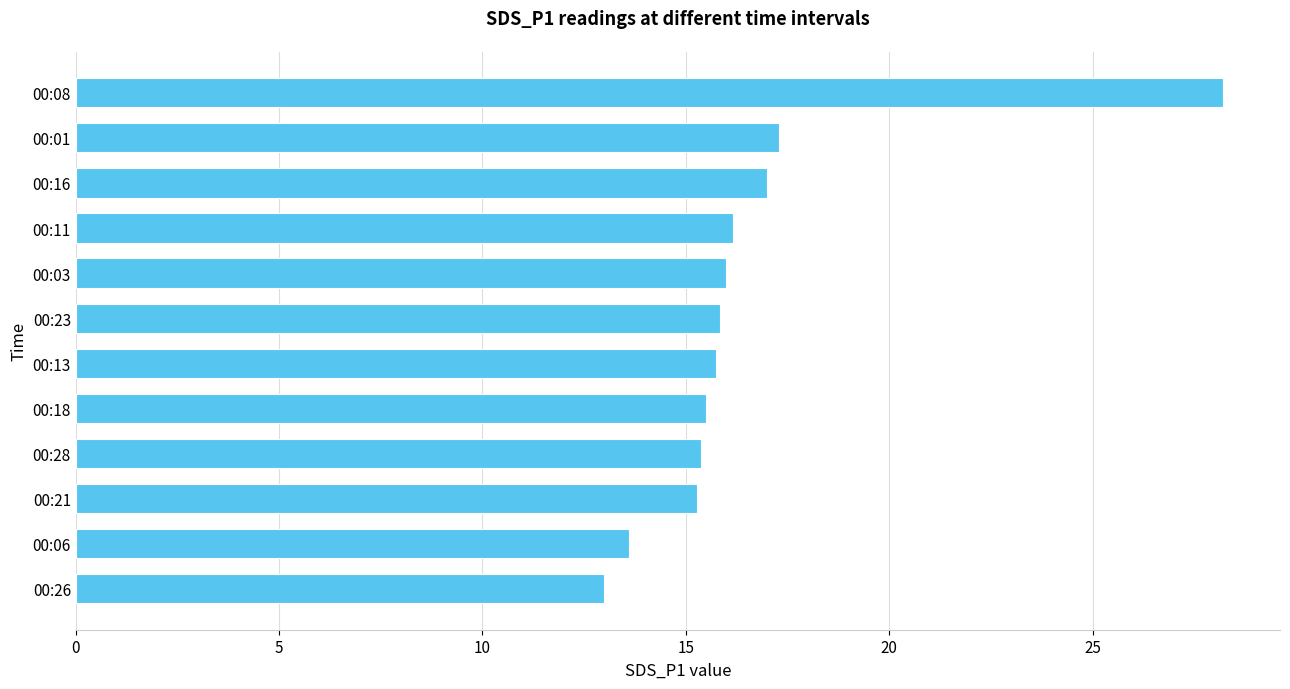

Count the number of data series in this chart.

1